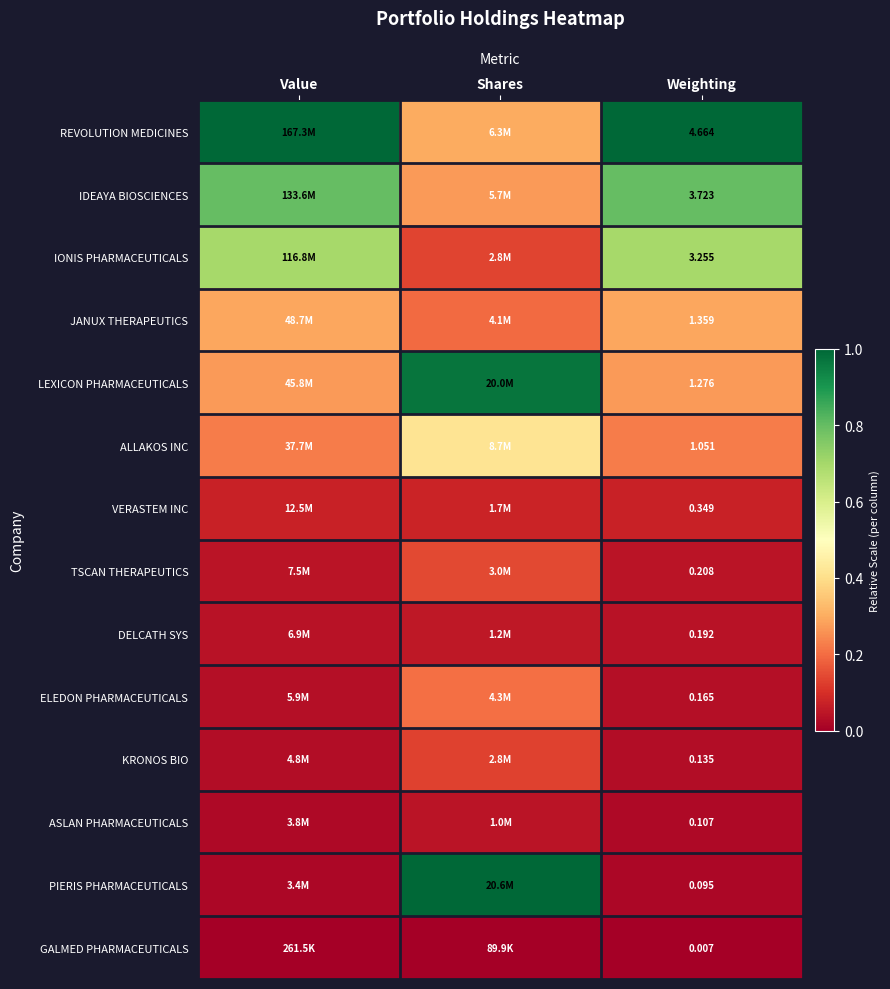

At which label does IONIS PHARMACEUTICALS reach its minimum?

Shares